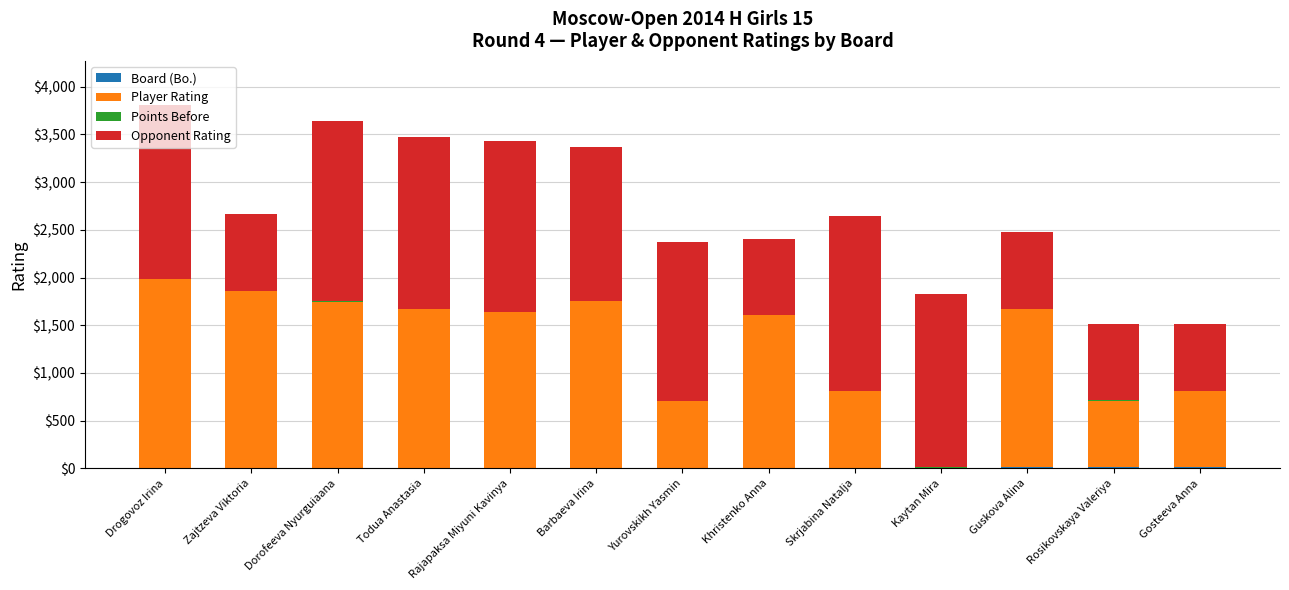

True or false: Opponent Rating has a value of 800.0 at Guskova Alina.

True